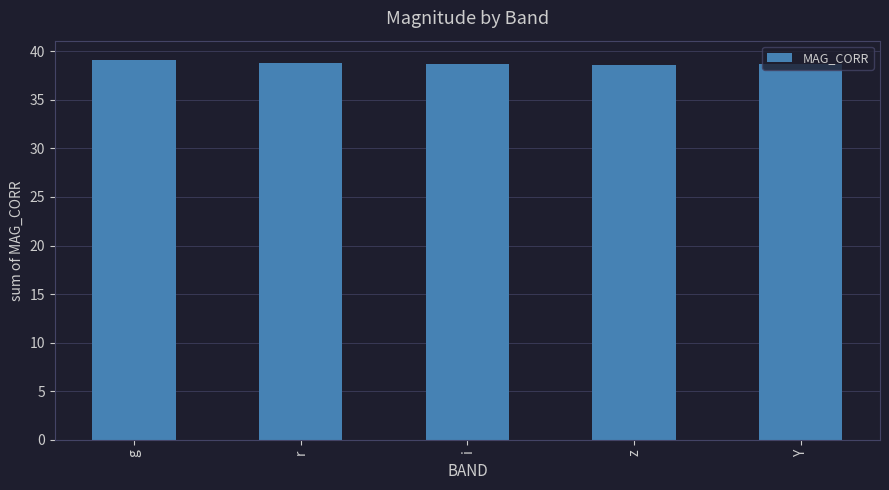

What is the smallest value displayed?

38.6